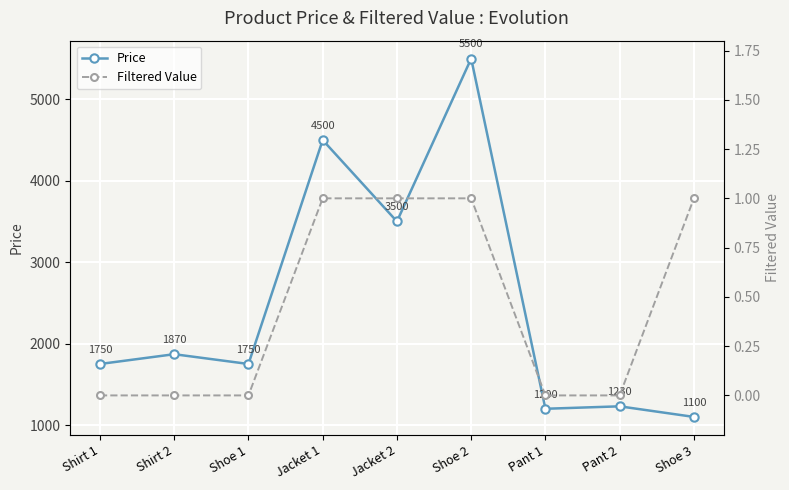

The value of Price at Jacket 2 is 3500. True or false?

True